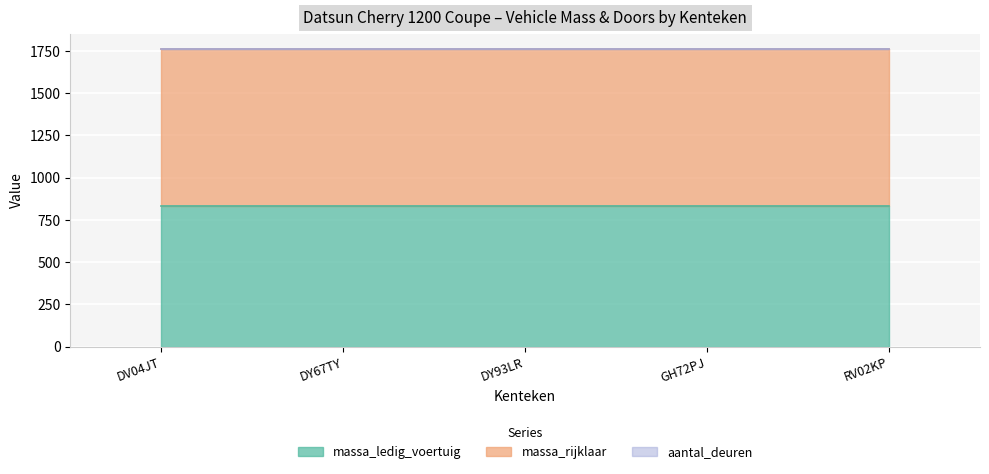

Is the value of aantal_deuren at DY93LR greater than the value of massa_rijklaar at DY93LR?

No